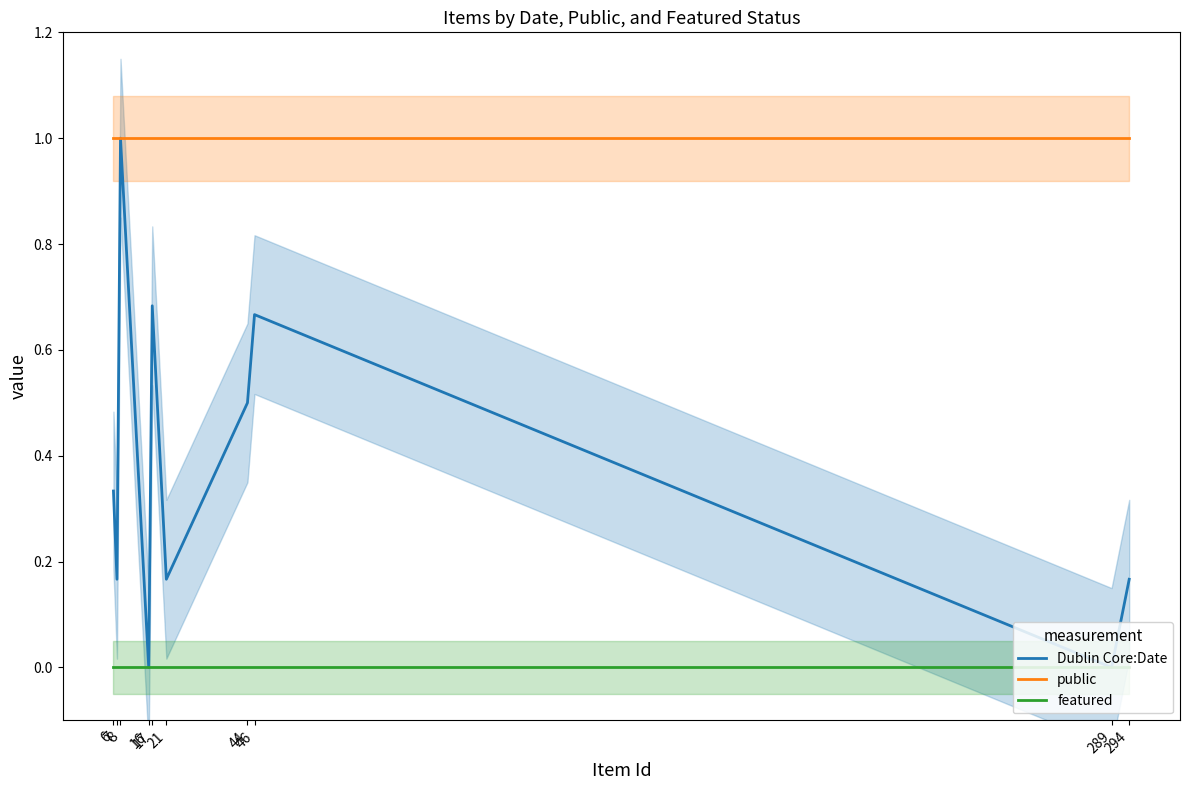

What is the average value of the Dublin Core:Date series?

0.4